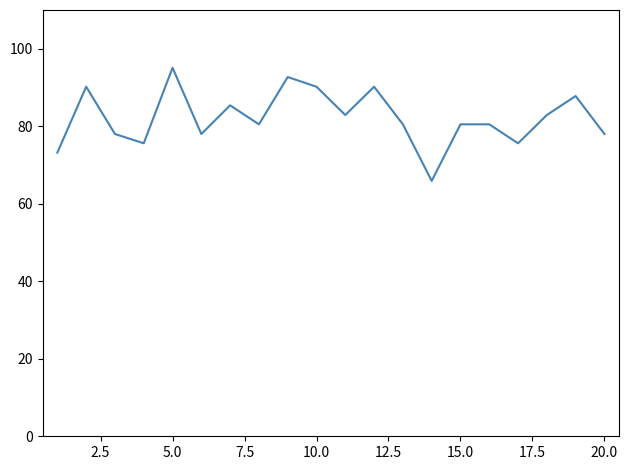

What is the greatest value displayed?

95.1